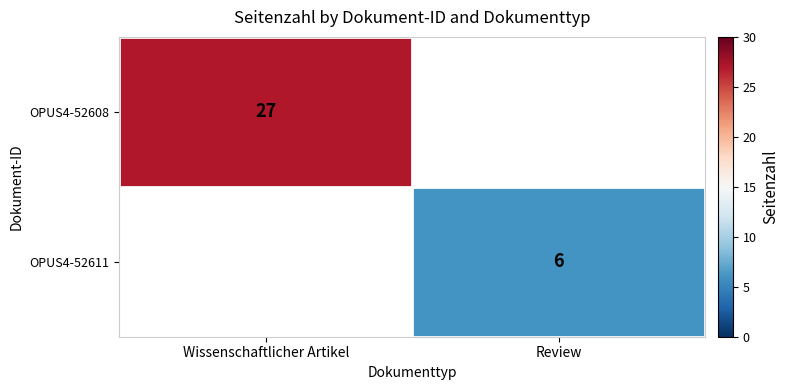

True or false: OPUS4-52611 has a value of 6 at Review.

True